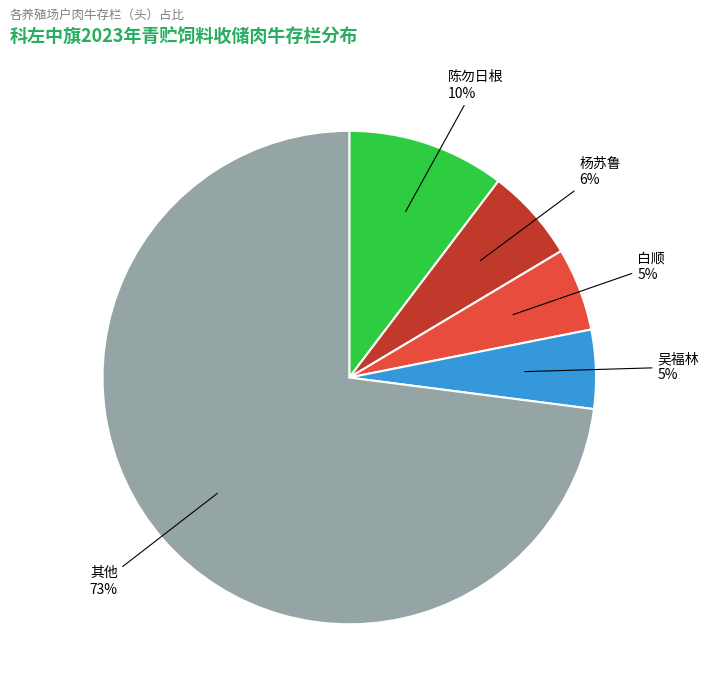

Is there any slice that represents more than half of the pie?

Yes